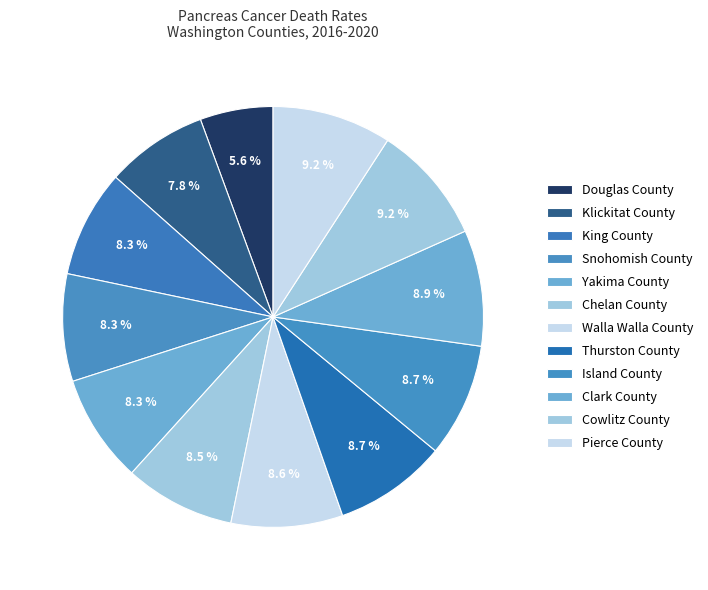

Approximately how many times larger is the value at Walla Walla County compared to Chelan County?

1.0